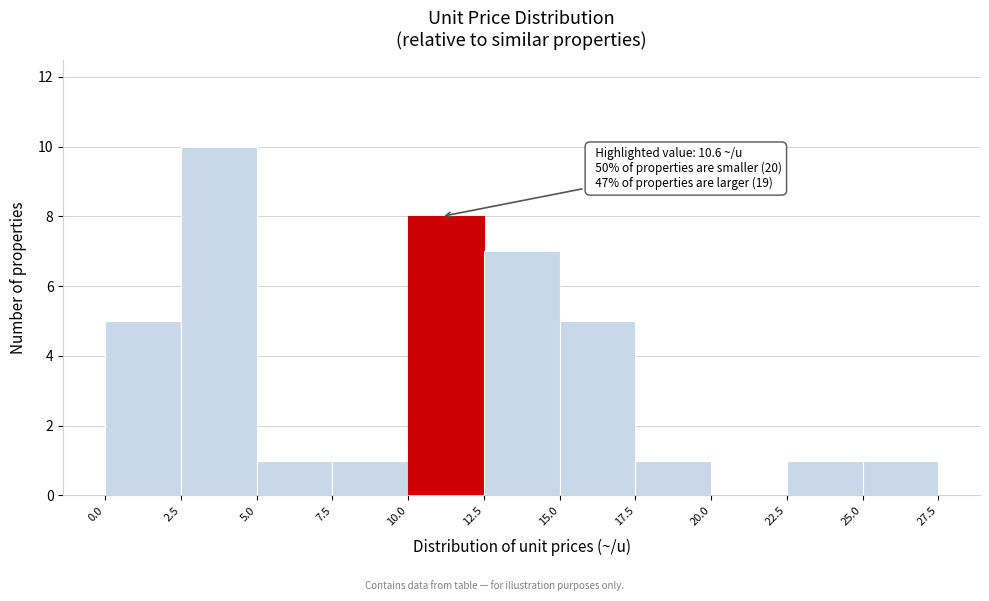

Which range on the x-axis has the tallest bar?

2.5 to 5.0